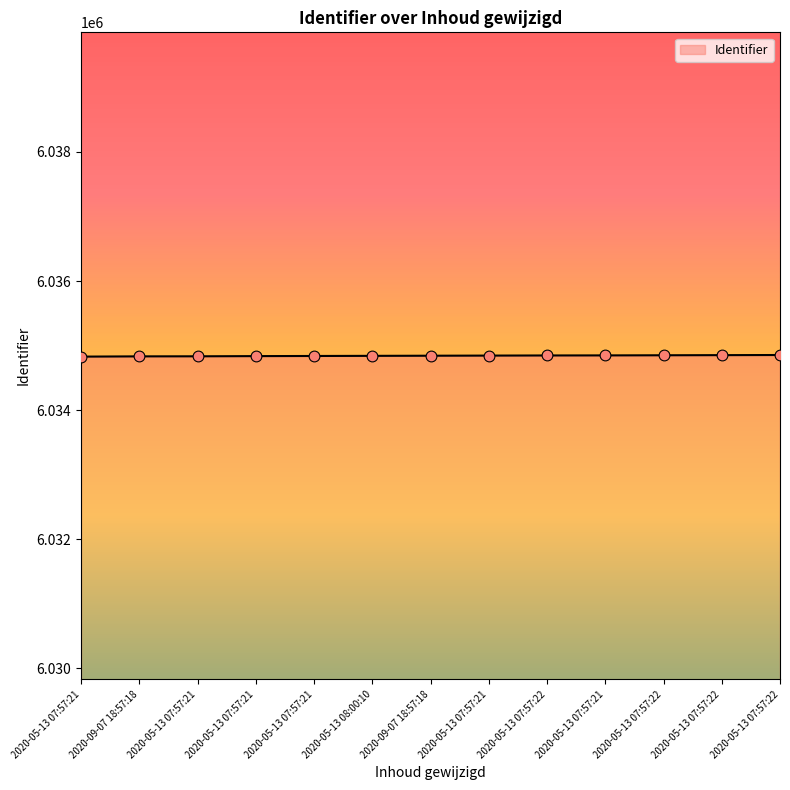

Is this an area chart (filled region under the line)?

Yes